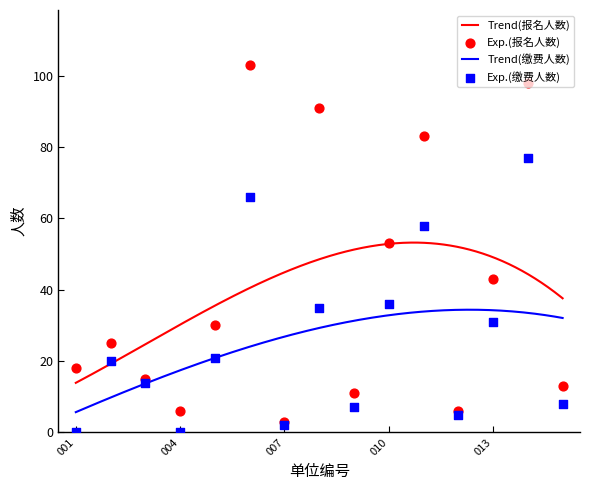

Which series contains the highest Y value?

报名人数